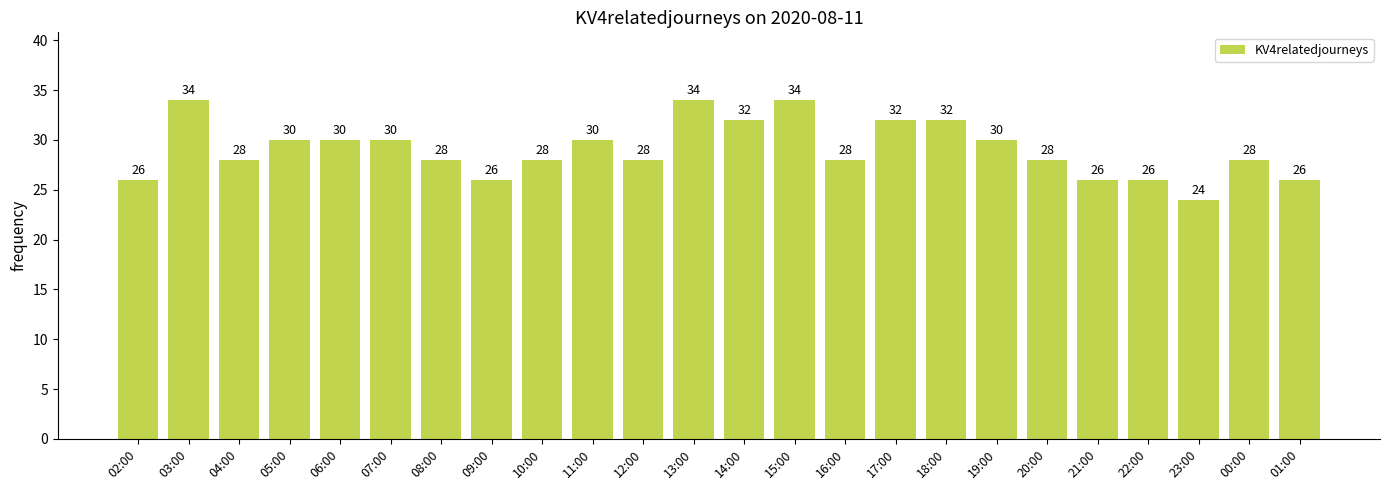

Approximately how many times larger is the value at 23:00 compared to 22:00?

0.9